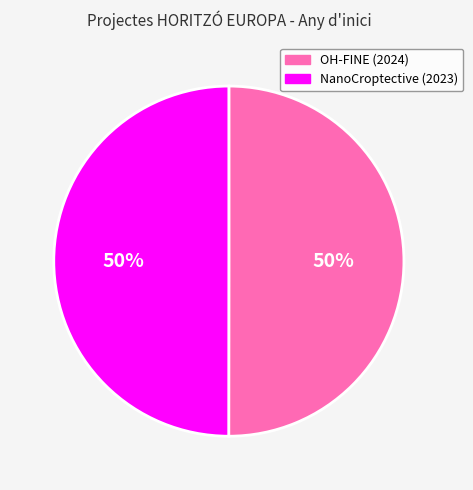

Approximately how many times larger is the value at OH-FINE (2024) compared to NanoCroptective (2023)?

1.0